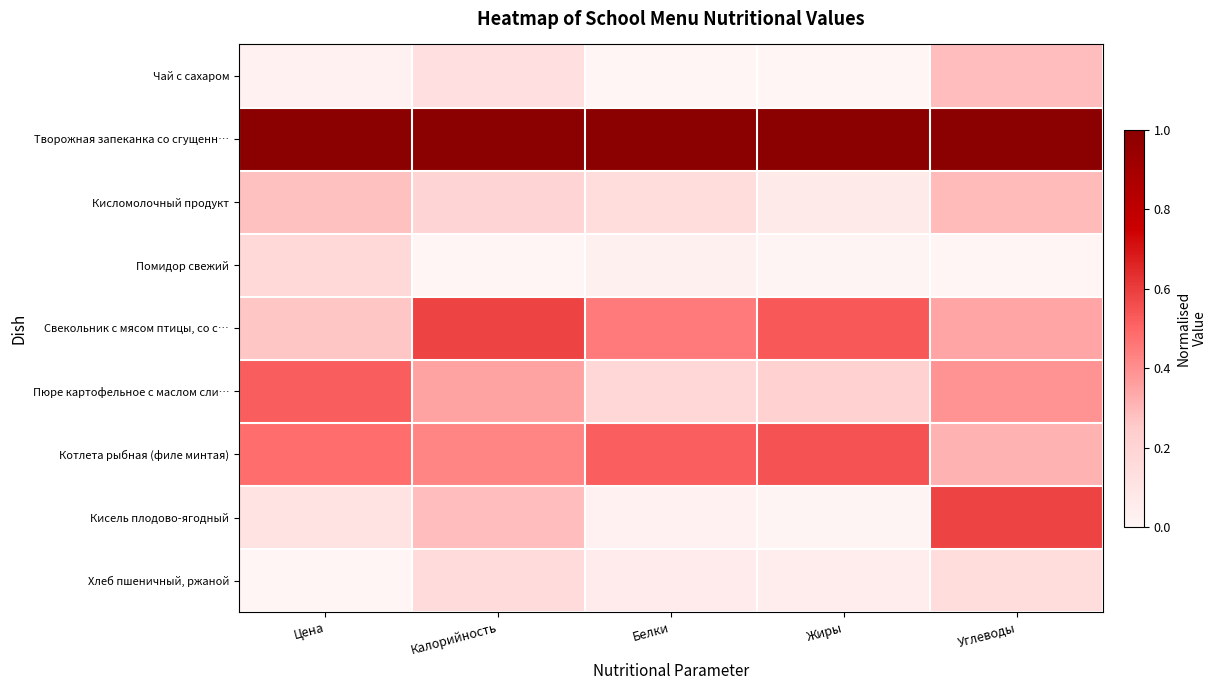

How many data points does each series have?

5